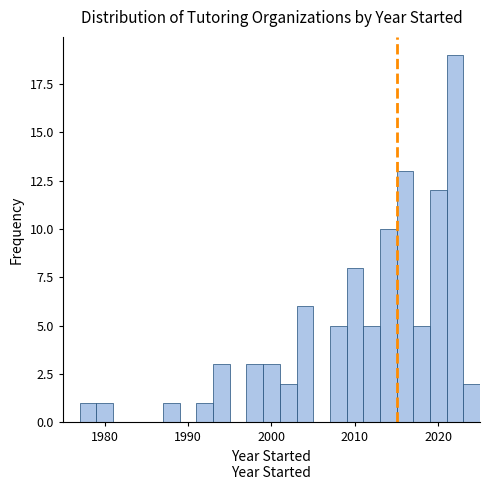

Around what value on the x-axis is the tallest bar? Give the approximate position of its centre, as read against the axis.

2022